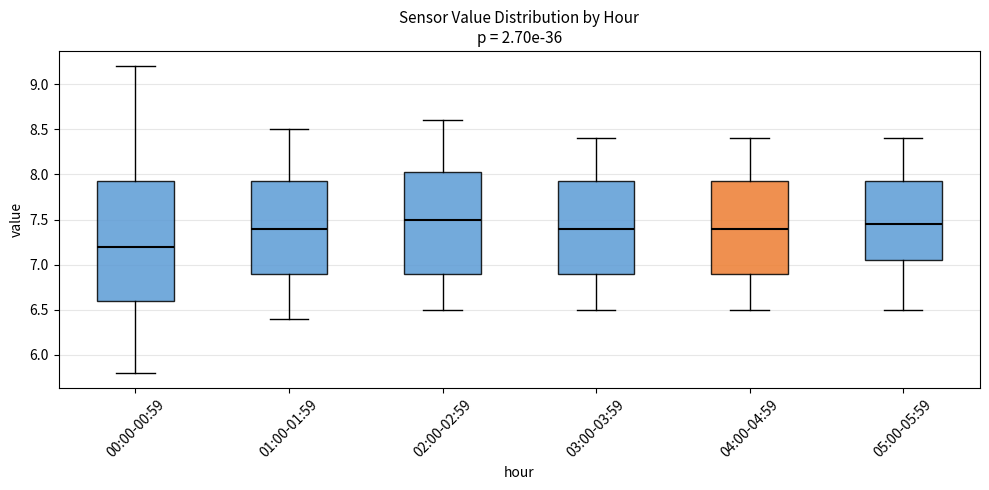

Reading left to right, read every box against the y-axis: the position of its median line, the range the box covers, and the ends of its whiskers. The values are not printed on the chart, so give them approximately, as read against the axis.

00:00-00:59: median 7.20, box 6.60 to 7.95, whiskers 5.80 to 9.20
01:00-01:59: median 7.40, box 6.90 to 7.95, whiskers 6.40 to 8.50
02:00-02:59: median 7.50, box 6.90 to 8.05, whiskers 6.50 to 8.60
03:00-03:59: median 7.40, box 6.90 to 7.95, whiskers 6.50 to 8.40
04:00-04:59: median 7.40, box 6.90 to 7.95, whiskers 6.50 to 8.40
05:00-05:59: median 7.45, box 7.05 to 7.95, whiskers 6.50 to 8.40